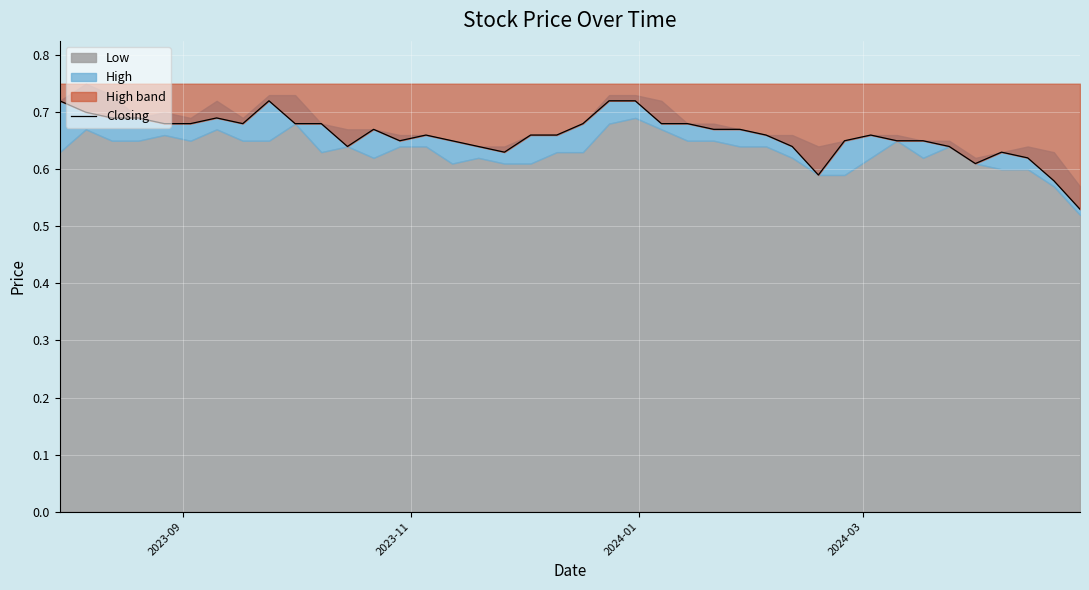

The value at 14 is 0.9. True or false?

False